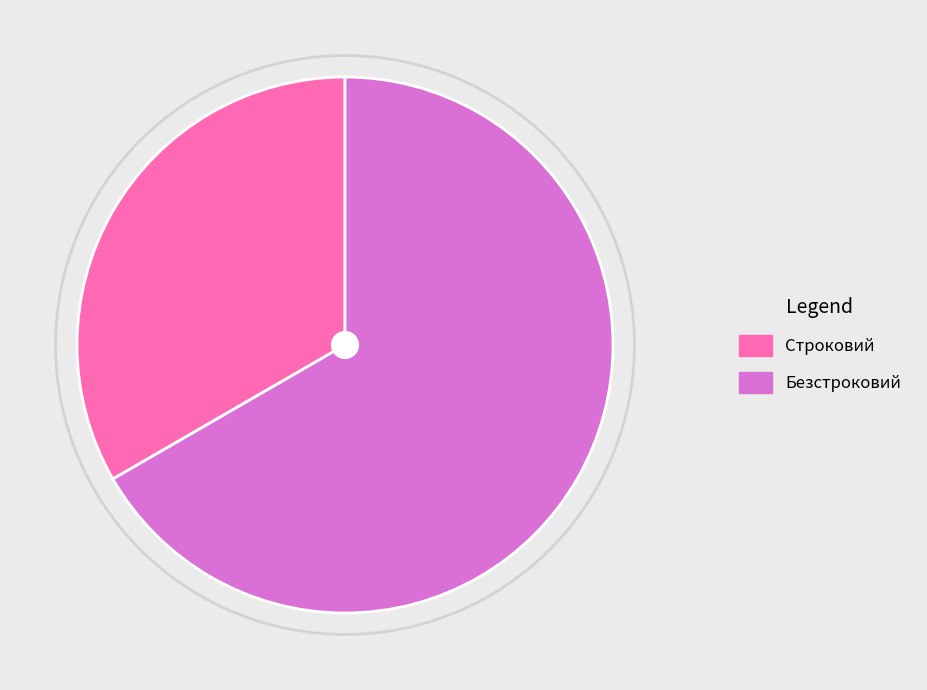

Is the sum of Безстроковий and Строковий greater than half?

Yes